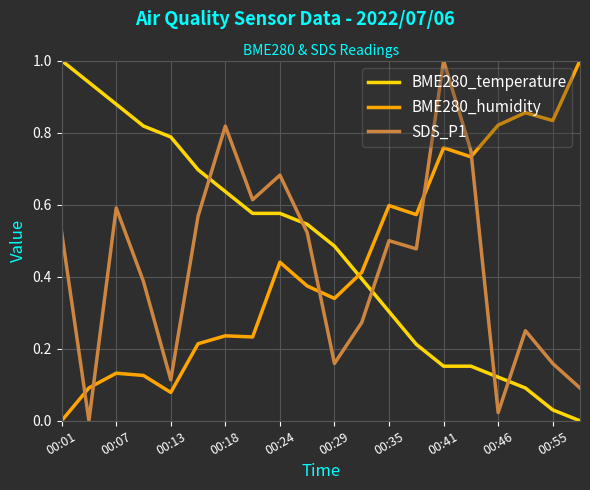

What is the difference between the maximum and minimum values in the SDS_P1 series?

1.0